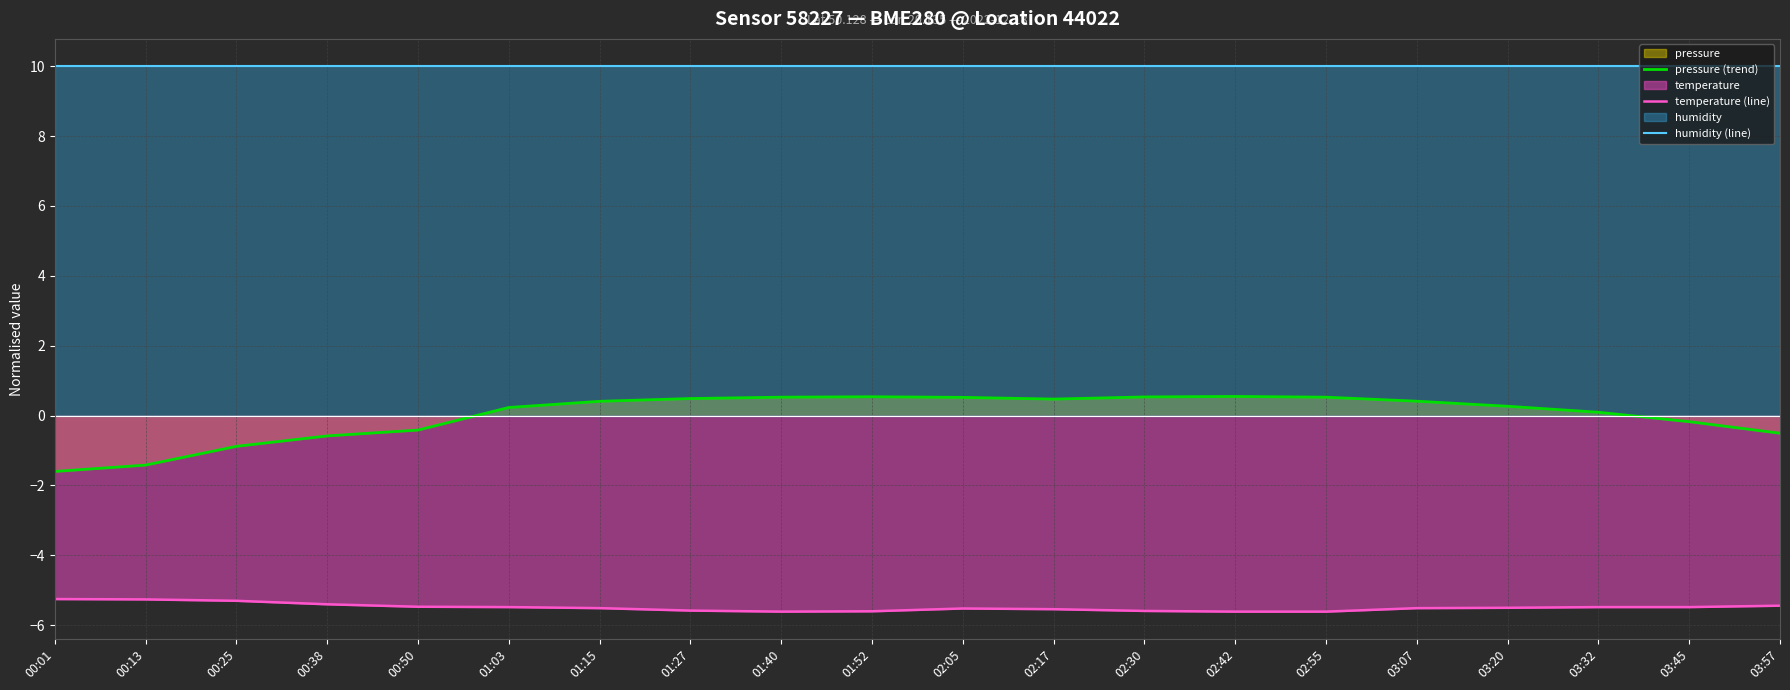

List the series in order of their peak value, lowest first.

temperature (line), pressure (trend), humidity (line)